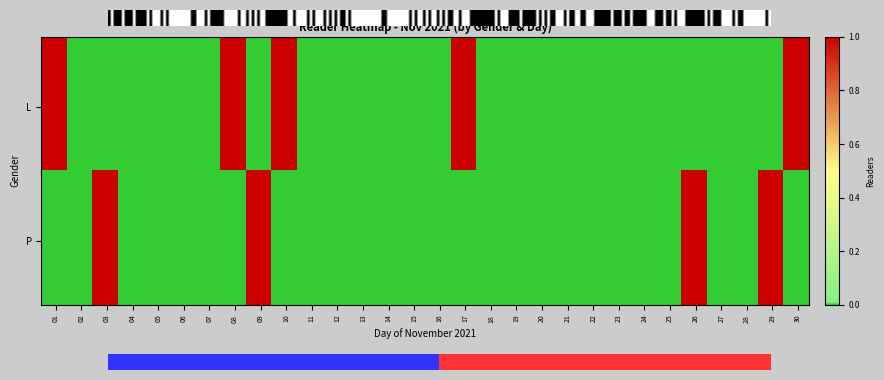

What is the difference between the P values at 24 and 09?

1